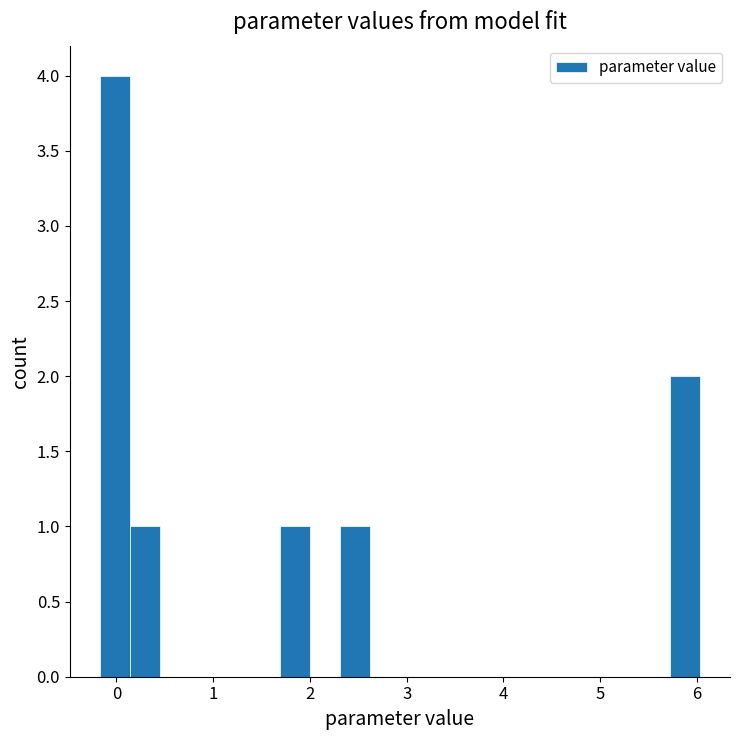

Read against the x-axis, roughly where is the centre of the tallest bar?

0.0